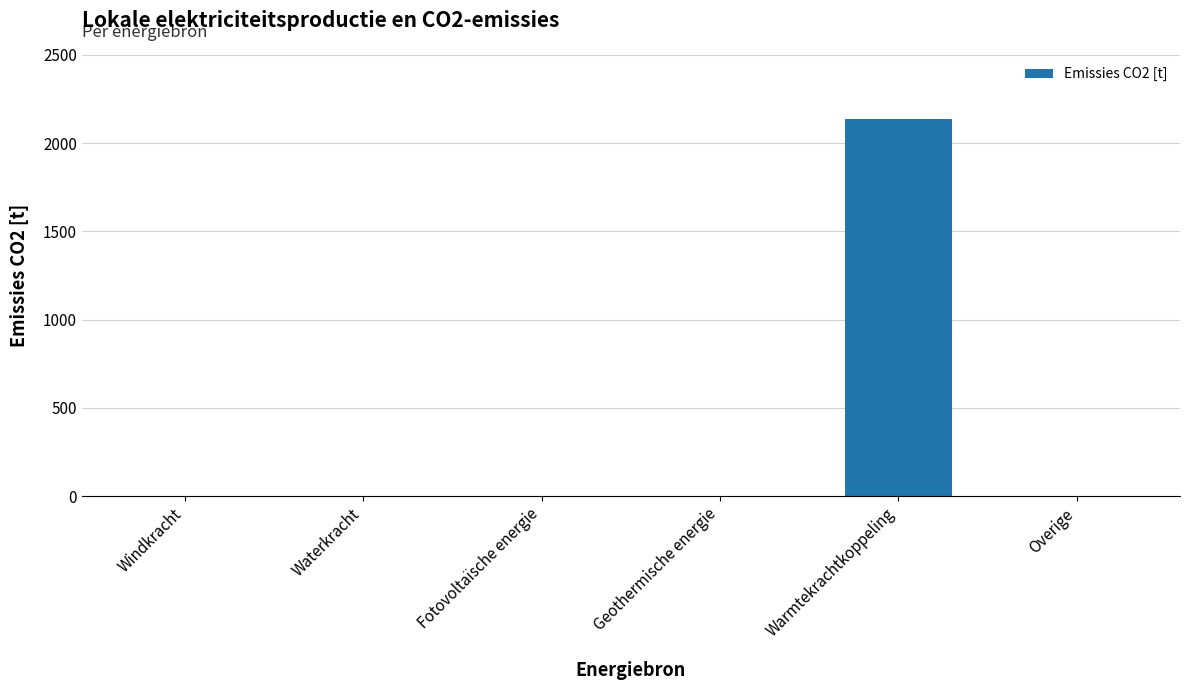

Reading left to right, transcribe all the data shown in this chart.

Windkracht=0.0	Waterkracht=0.0	Fotovoltaïsche energie=0.0	Geothermische energie=0.0	Warmtekrachtkoppeling=2138.8	Overige=0.0